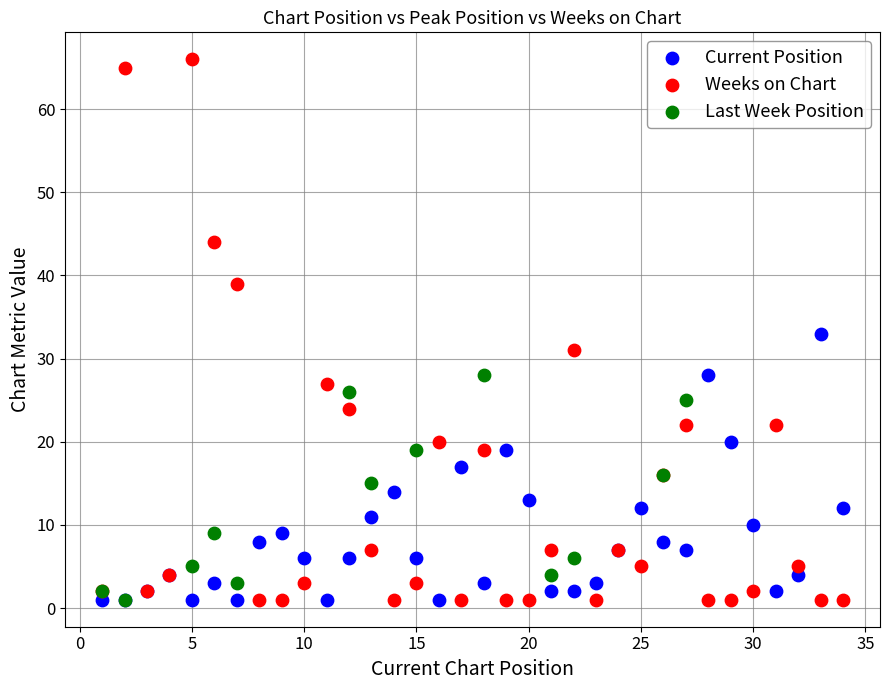

Which series has the widest spread of Y values?

Weeks on Chart